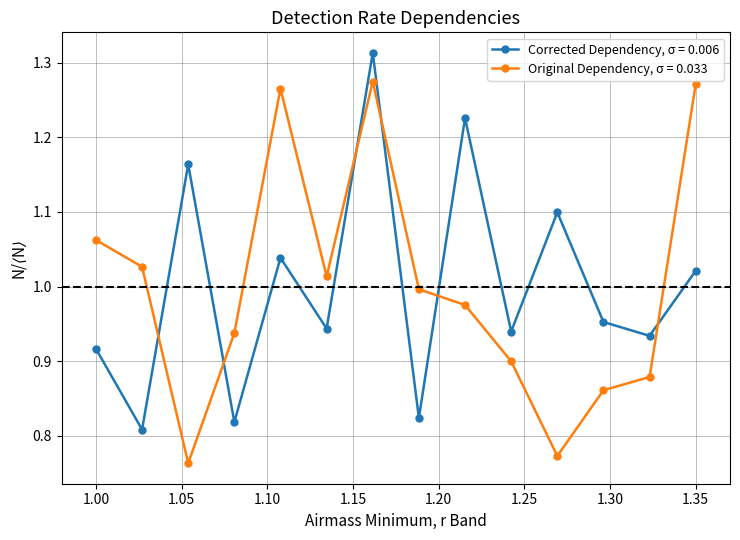

True or false: Corrected Dependency, σ = 0.006 and Original Dependency, σ = 0.033 intersect in this chart.

True